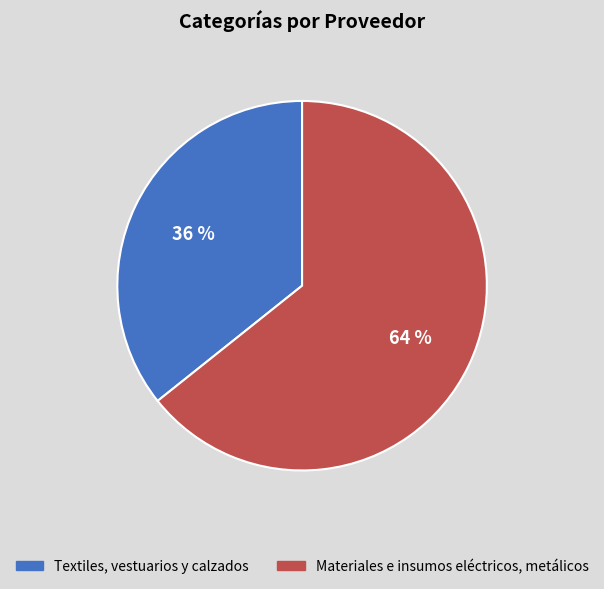

Is there a majority slice in this chart?

Yes